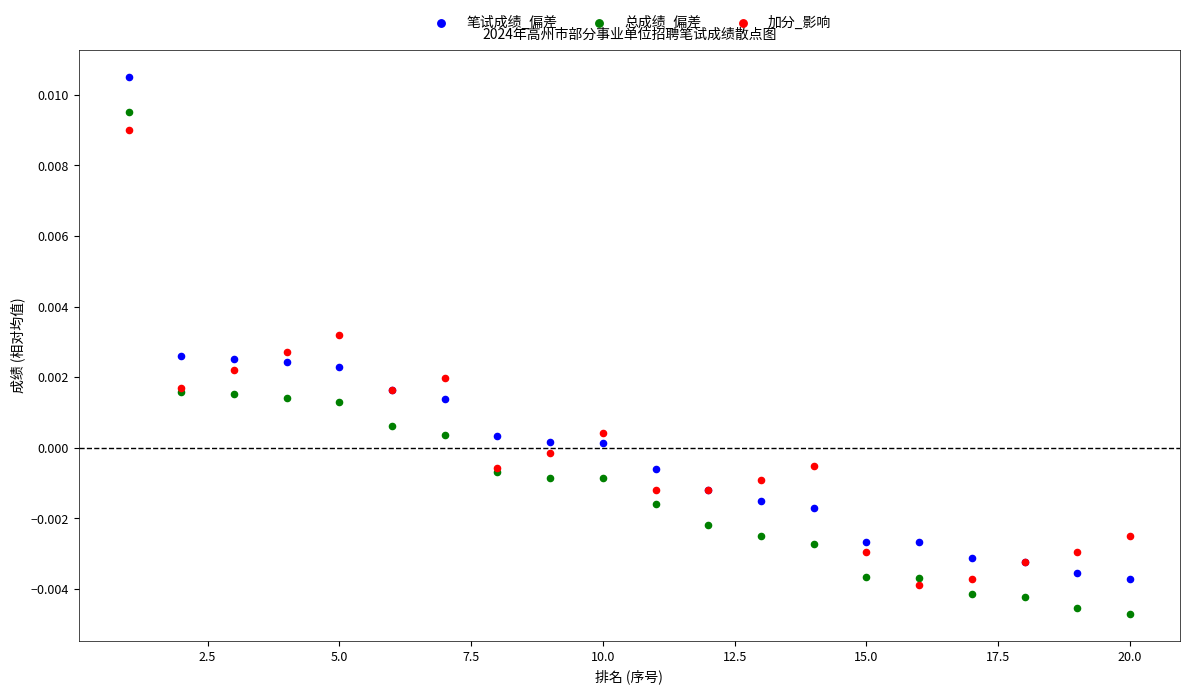

Which series contains the highest Y value?

笔试成绩_偏差